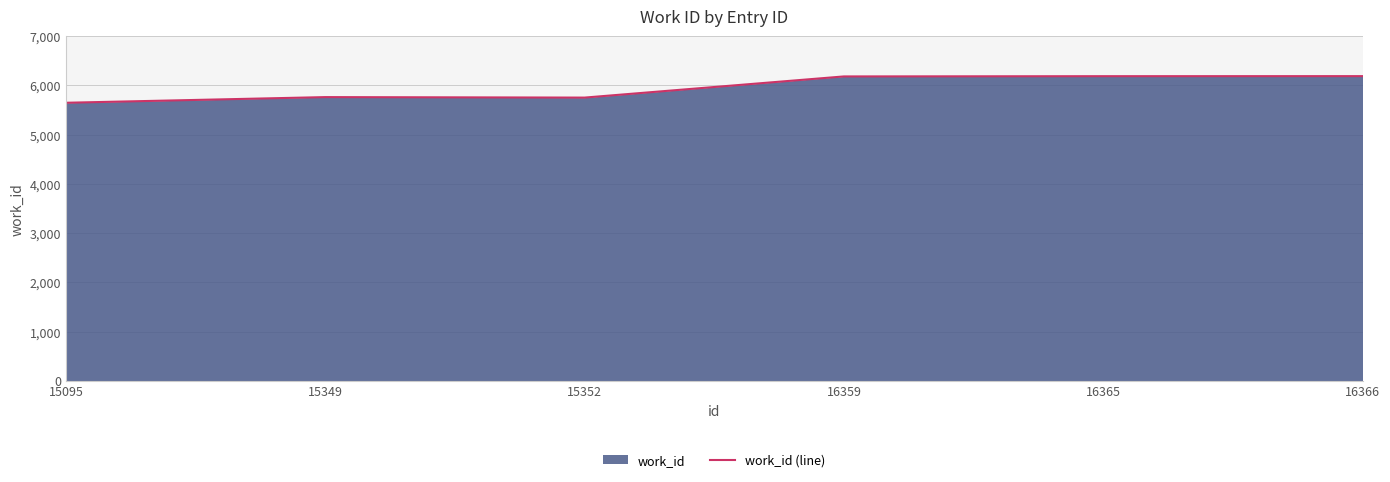

Where does the data first go above 6182?

16365